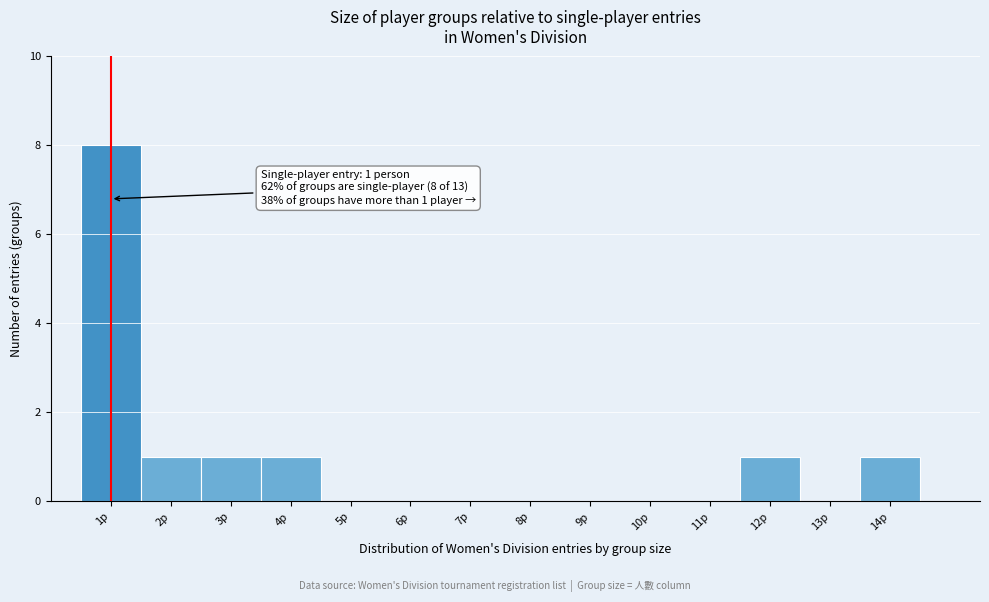

Which range on the x-axis has the tallest bar?

0.5 to 1.5